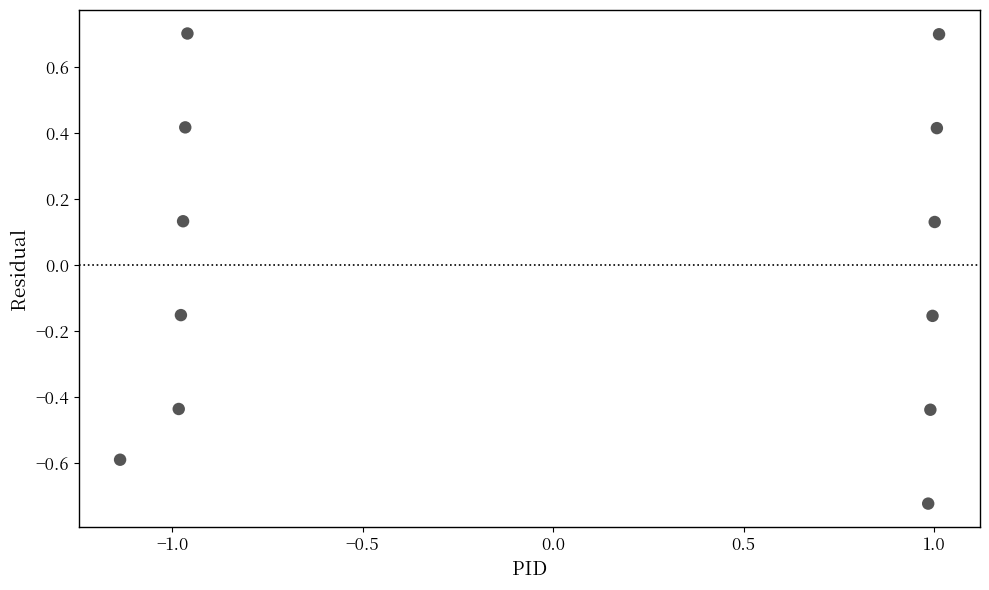

What is the range of Y values (max minus min)?

1.4